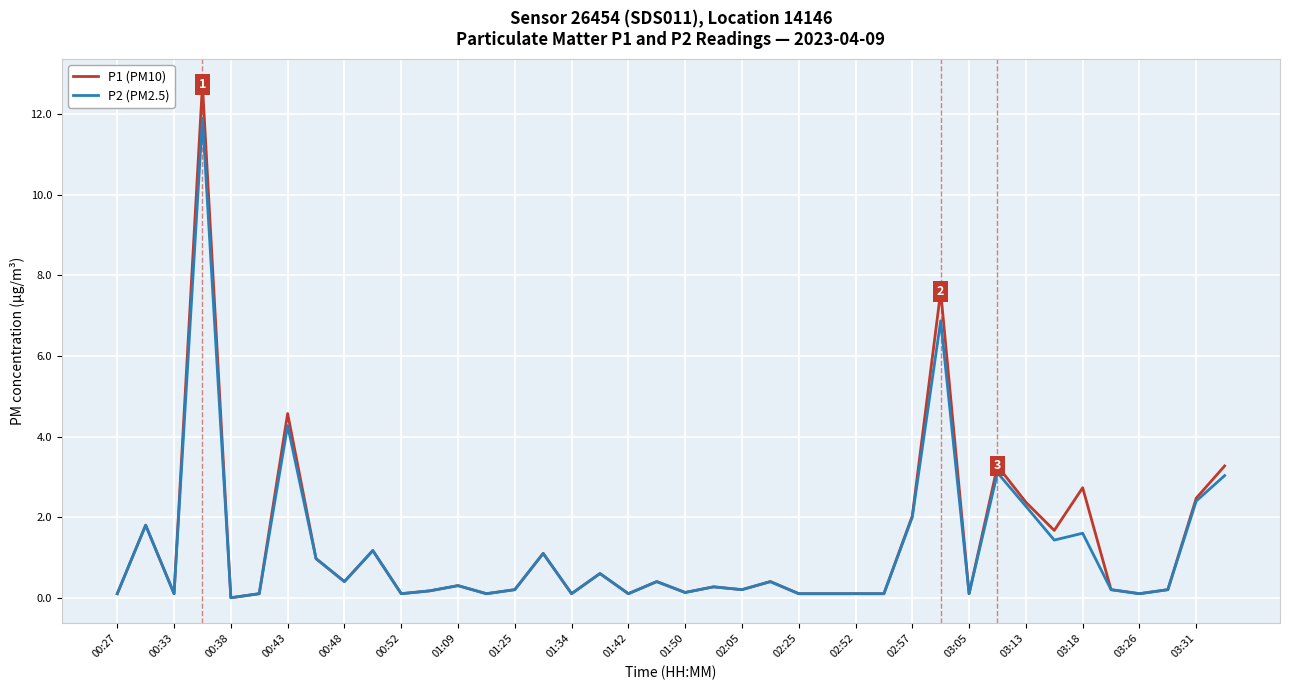

Rank the series by their maximum value, from lowest to highest.

P2 (PM2.5), P1 (PM10)